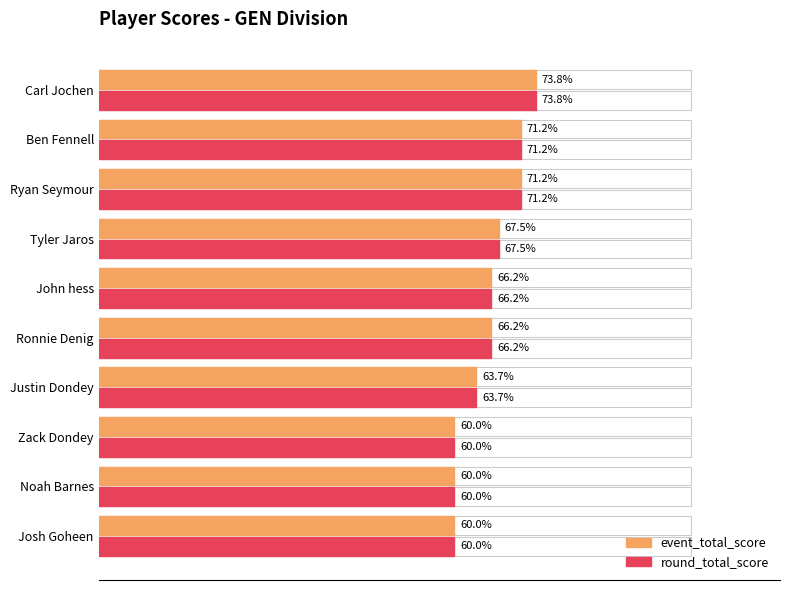

What is the difference between the second highest and second lowest values in the round_total_score series?

11.2